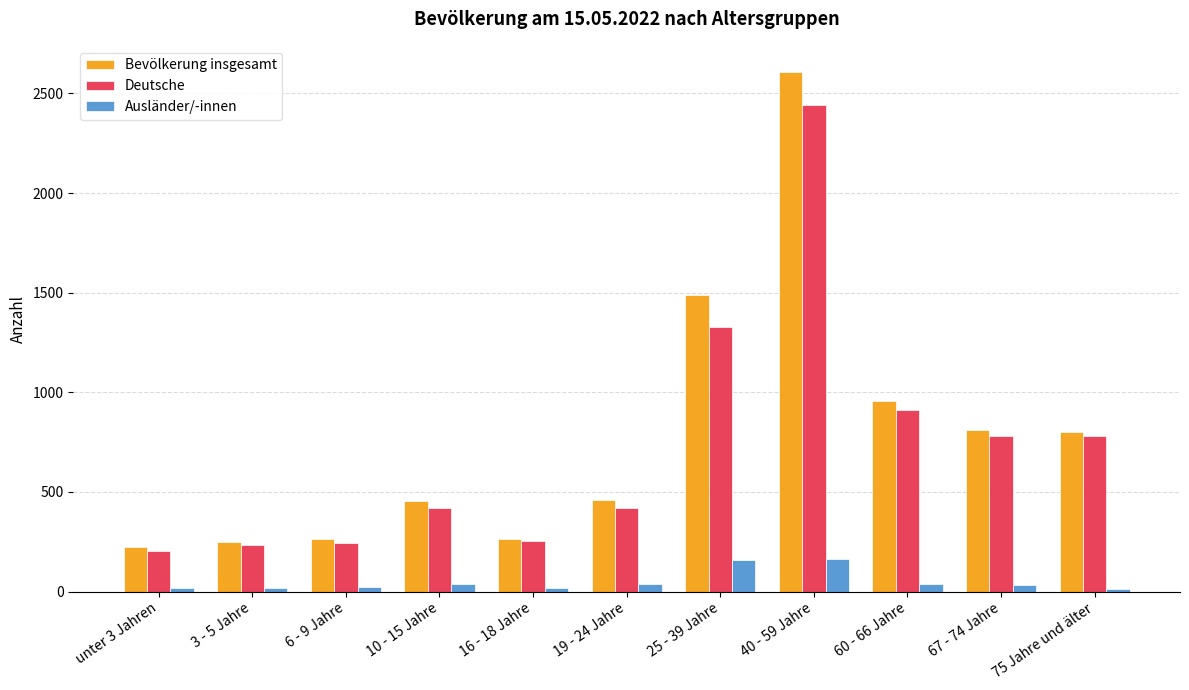

Where is Deutsche nearest to the value 1322?

25 - 39 Jahre